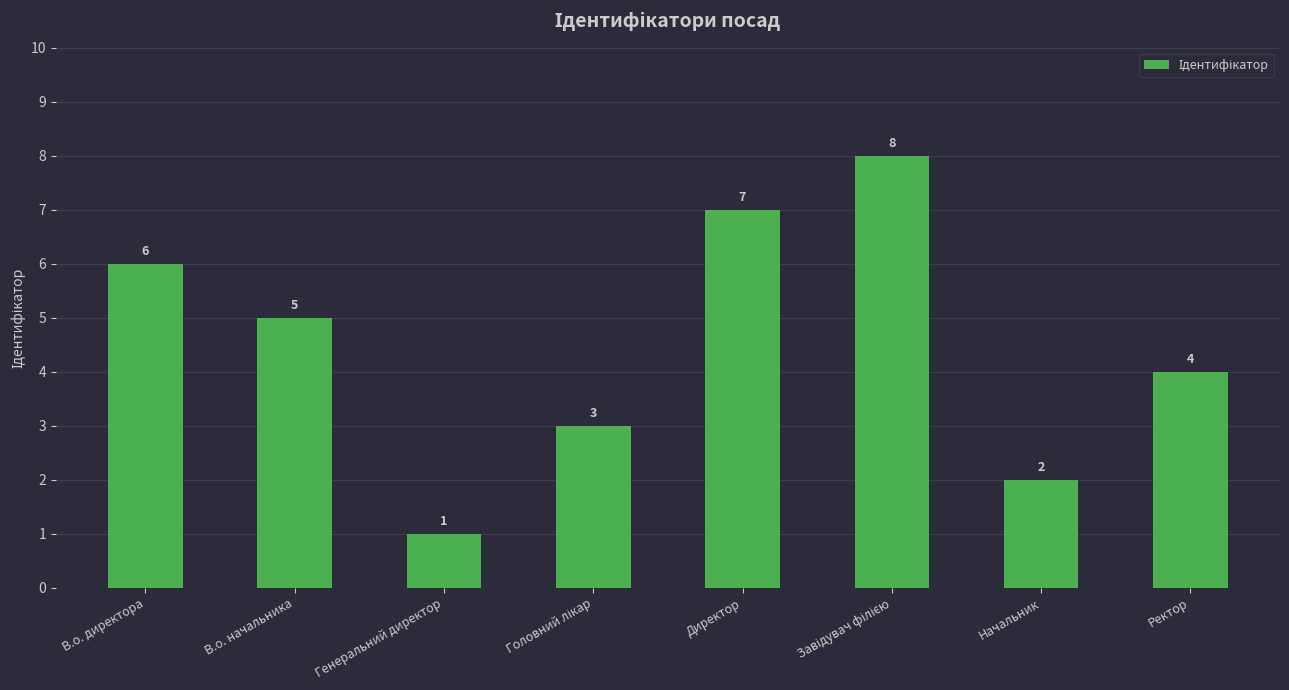

What is the value of the 4th bar from the left?

3